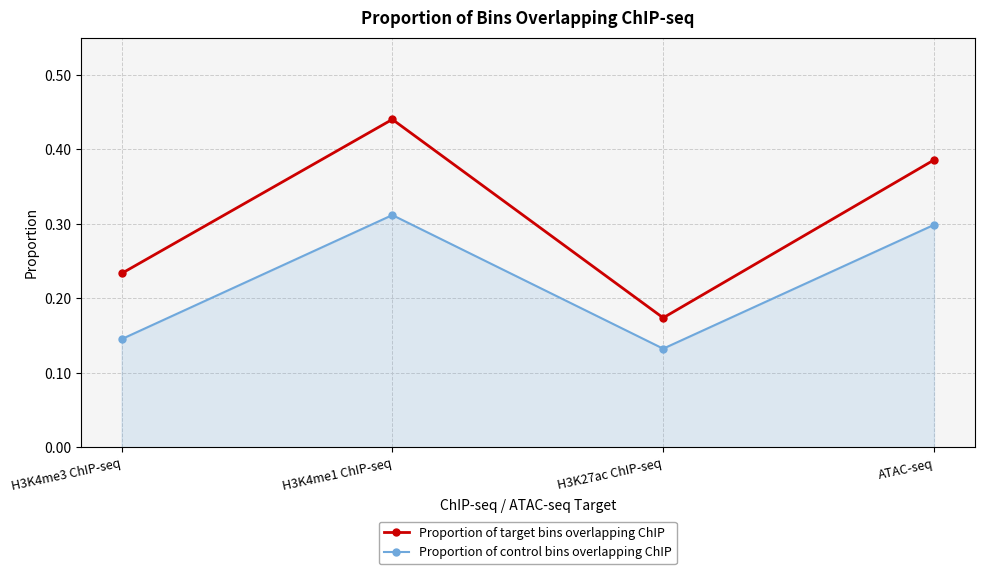

What are all the series names shown in the legend?

Proportion of target bins overlapping ChIP, Proportion of control bins overlapping ChIP